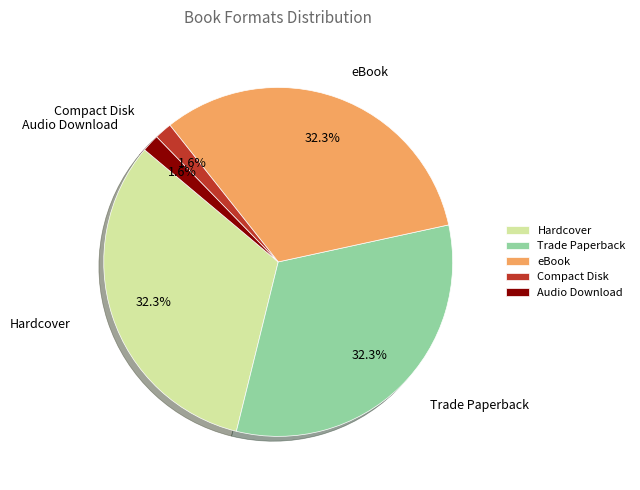

Combined, do Hardcover and eBook account for over 50%?

Yes